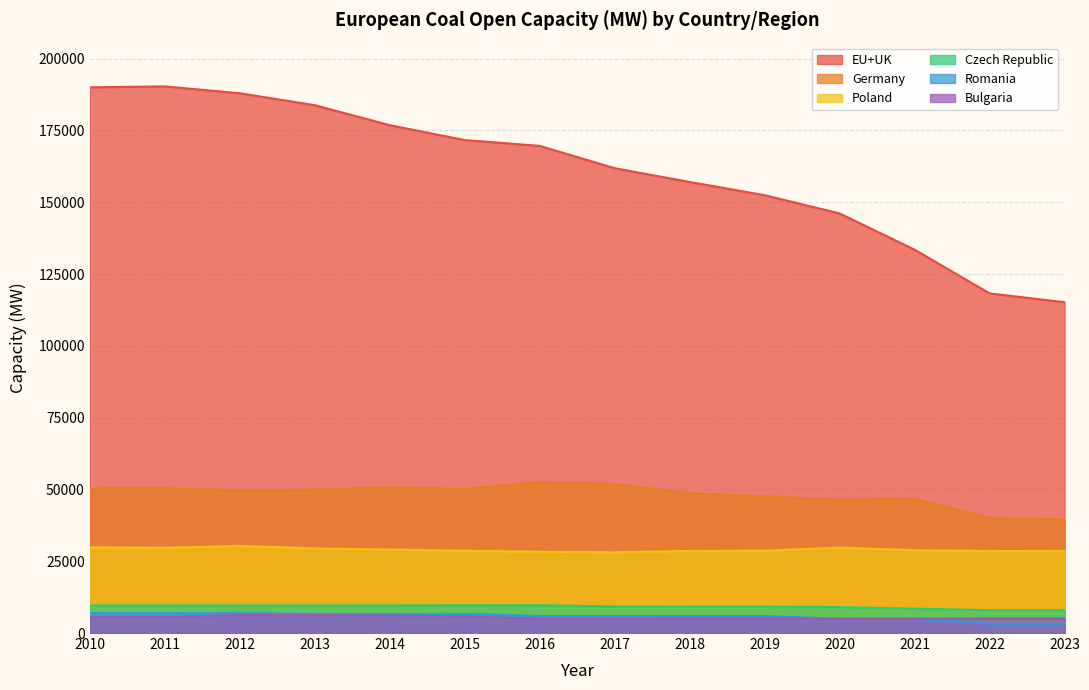

In Poland, how many points are lower than both neighbors (excluding endpoints)?

2